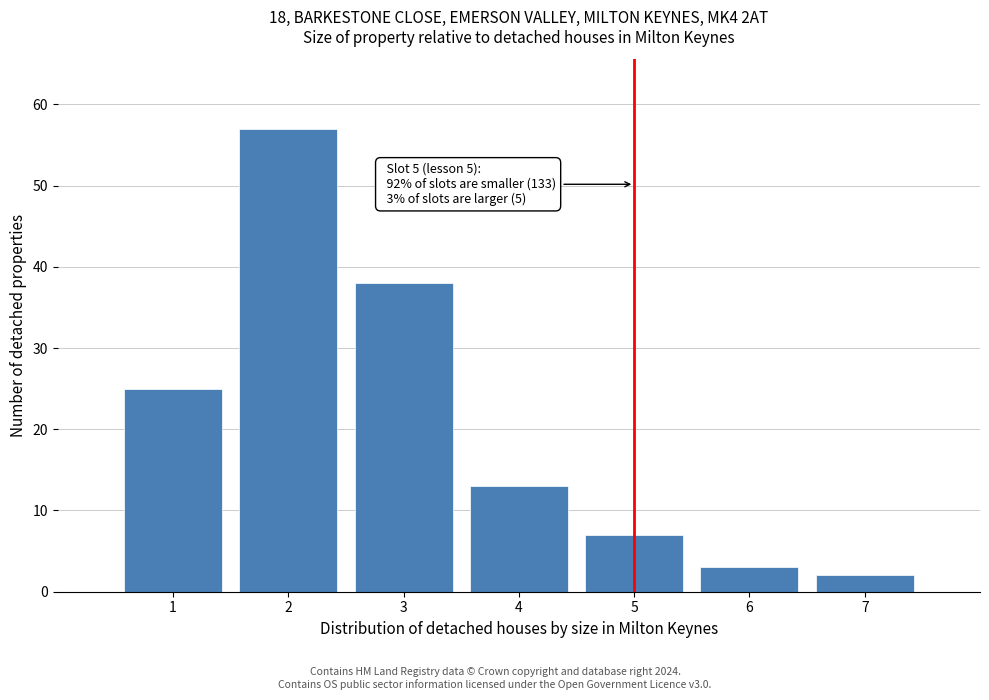

Reading left to right, list all the values displayed in this chart.

25	57	38	13	7	3	2